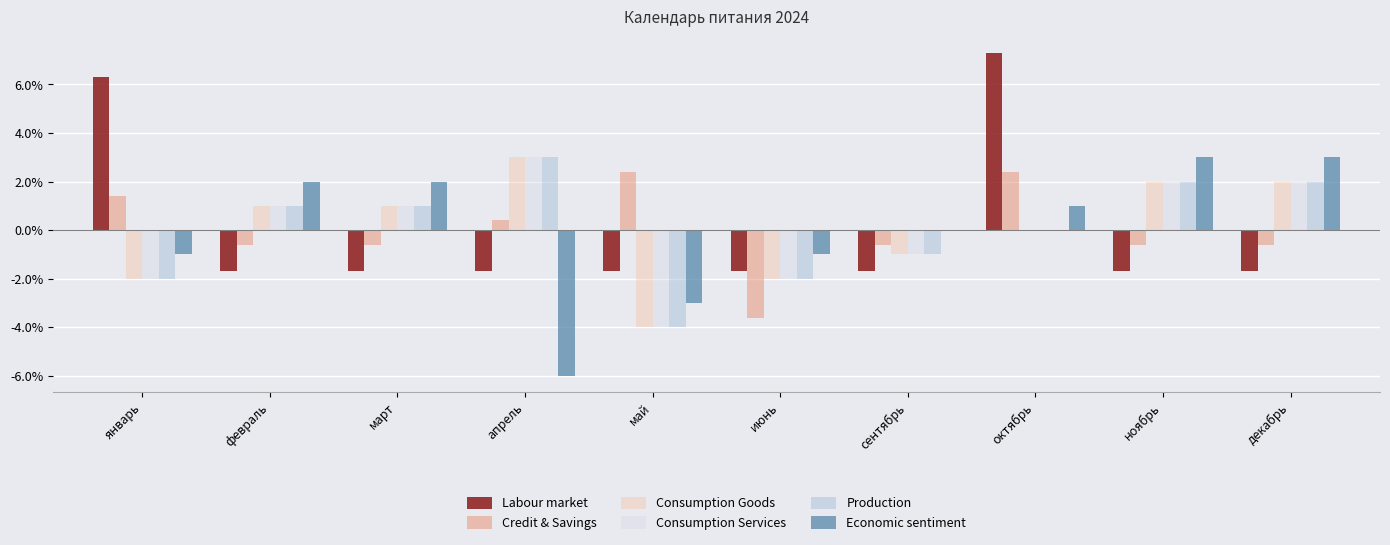

What are all the series names shown in the legend?

Labour market, Credit & Savings, Consumption Goods, Consumption Services, Production, Economic sentiment